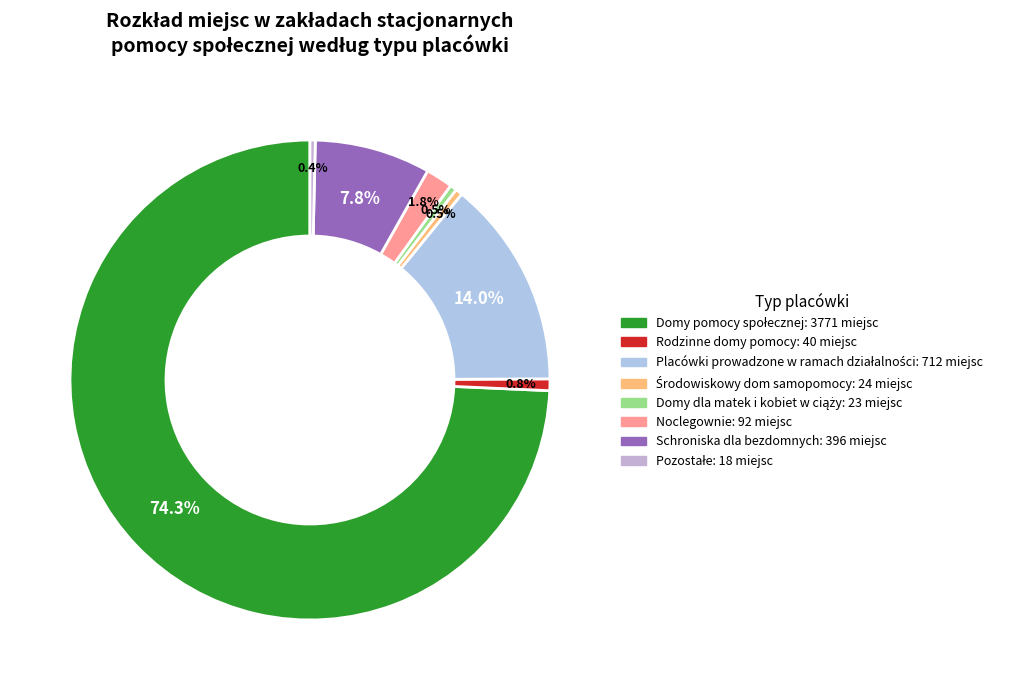

Is there a majority slice in this chart?

Yes